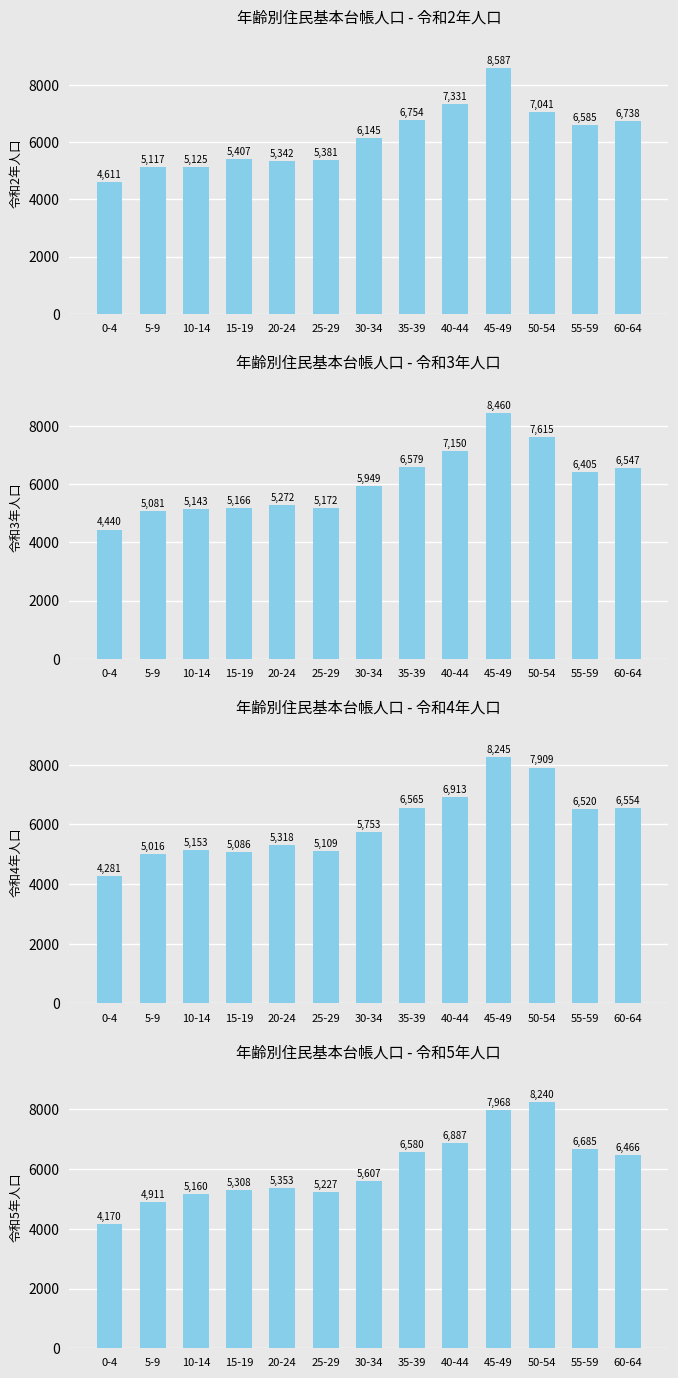

How many bars are there in total?

52